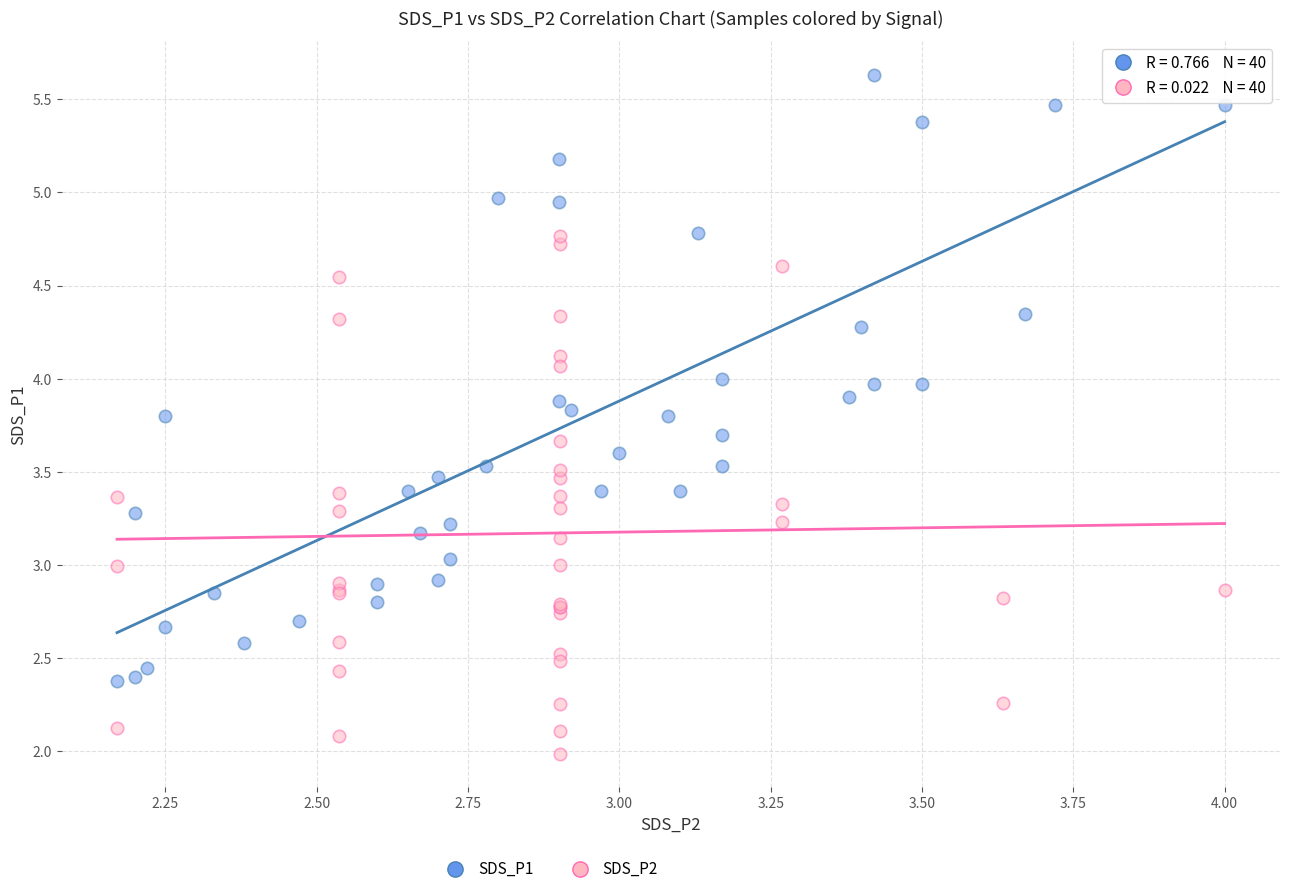

Which series contains the lowest Y value?

SDS_P2